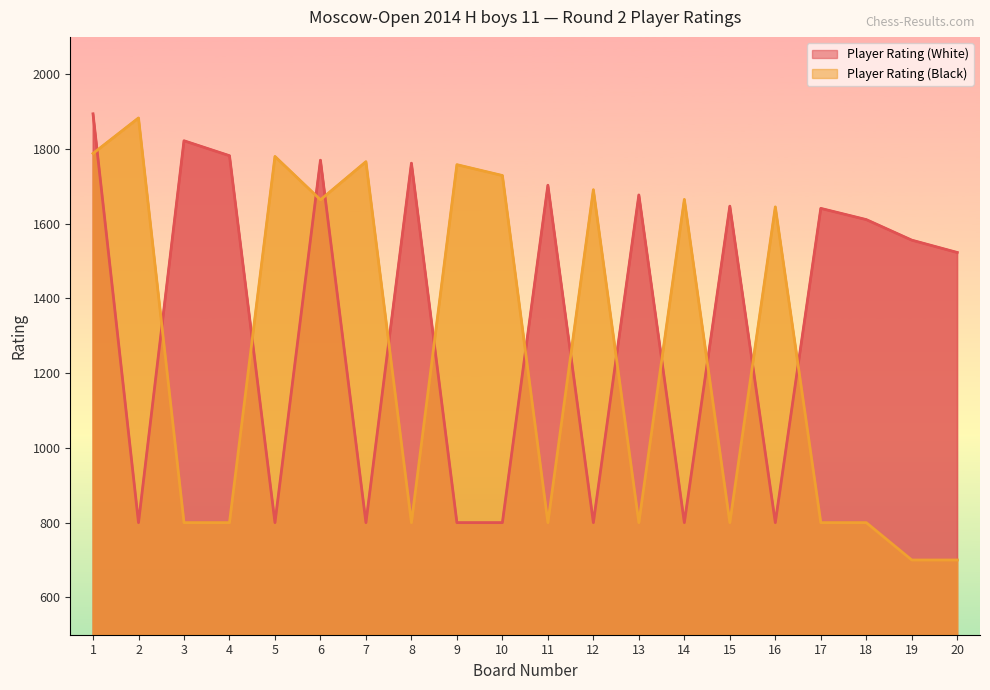

True or false: Player Rating (Black) and Player Rating (White) cross at least once.

True